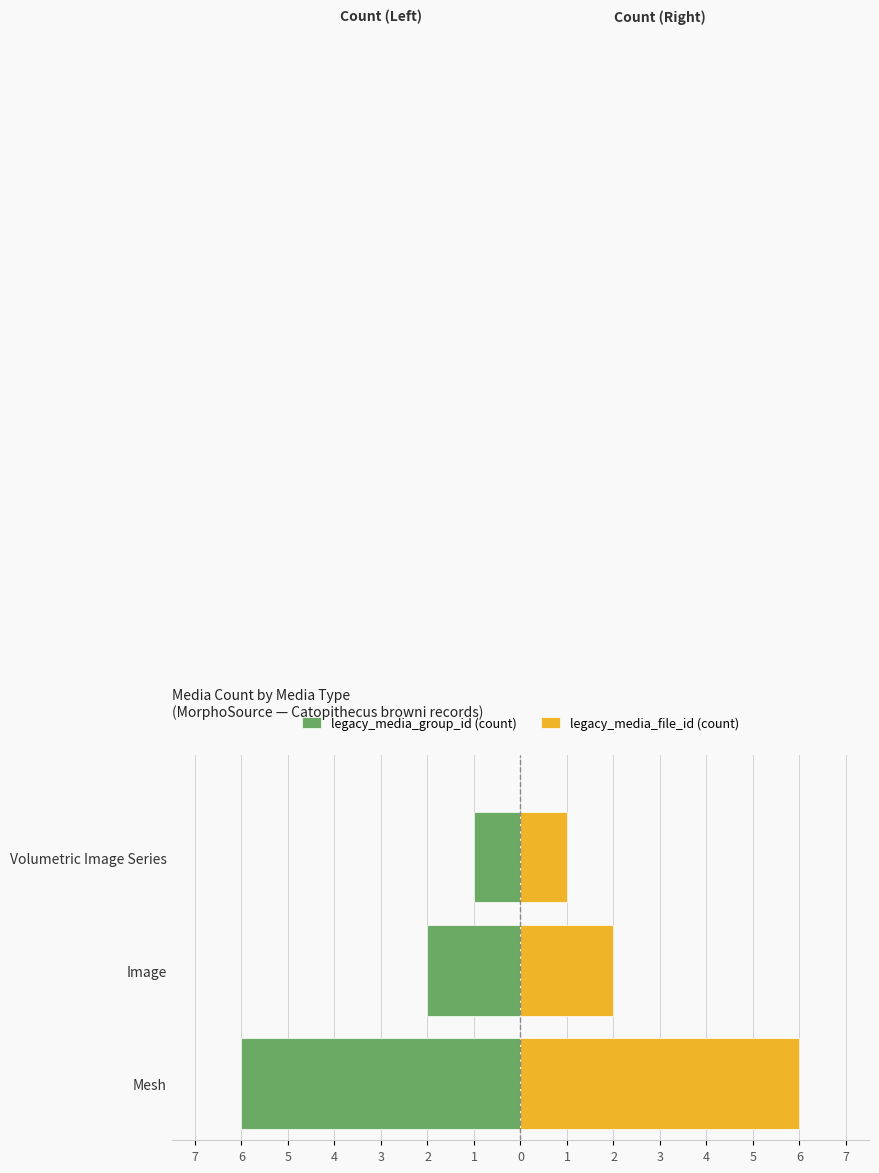

How many categories are shown in the chart?

3